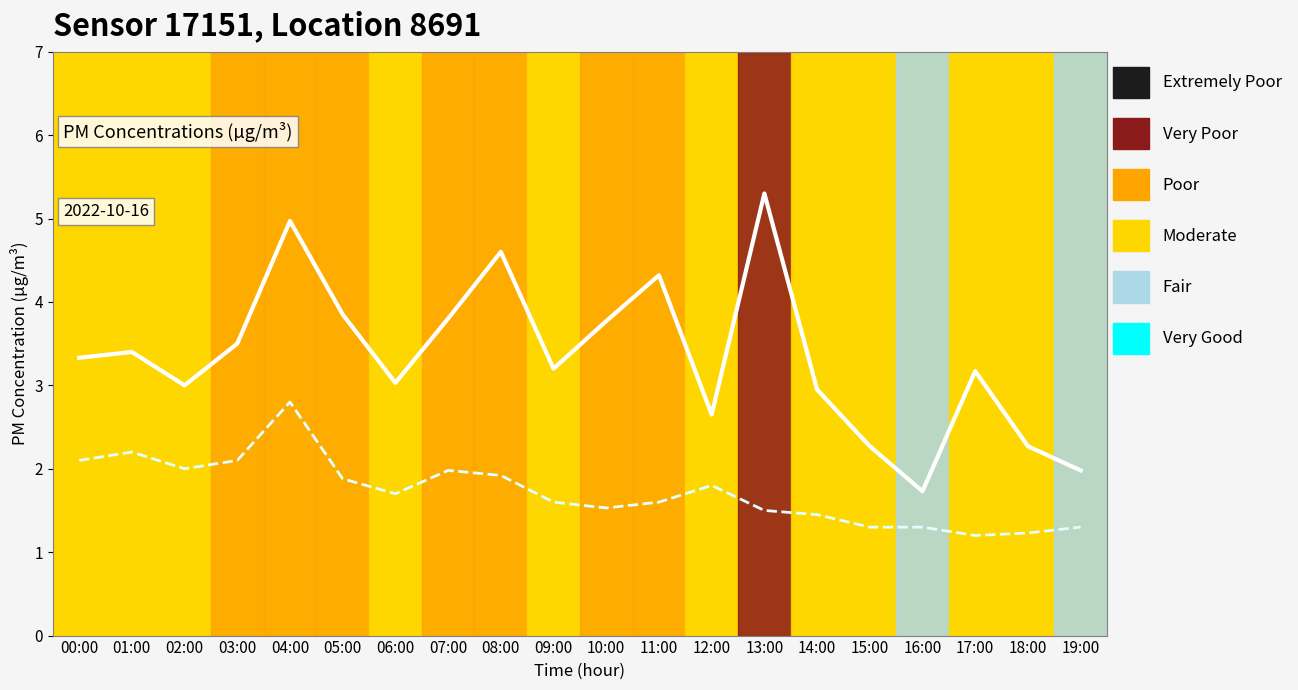

How many values in the P1 (PM10) series exceed 3?

13